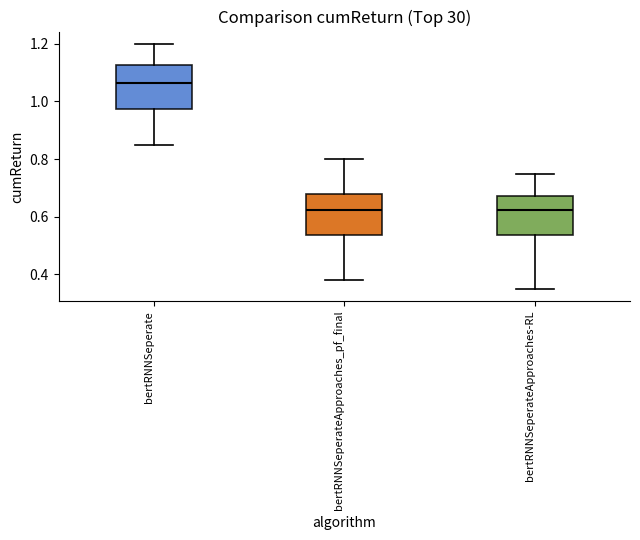

Reading left to right, transcribe this box plot: for each box, give where its median line is, the range the box spans, and where its two whiskers end, as read against the y-axis. The values are not printed on the chart, so give them approximately, as read against the axis.

bertRNNSeperate: median 1.06, box 0.98 to 1.12, whiskers 0.86 to 1.20
bertRNNSeperateApproaches_pf_final: median 0.62, box 0.54 to 0.68, whiskers 0.38 to 0.80
bertRNNSeperateApproaches-RL: median 0.62, box 0.54 to 0.68, whiskers 0.36 to 0.76